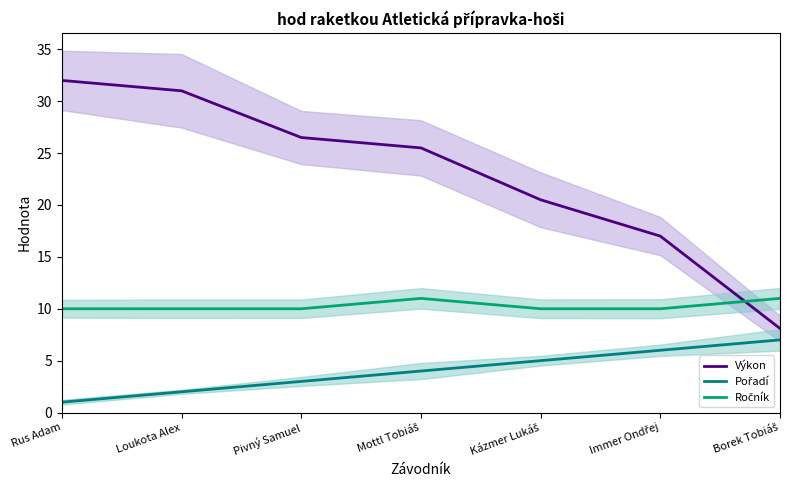

What is the label of the 3rd point from the left?

Pivný Samuel